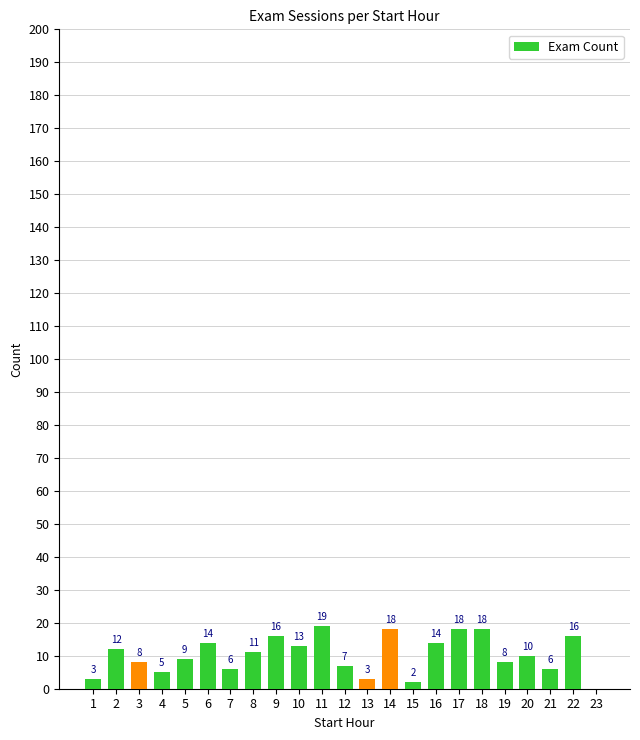

Between 12 and 8, which is larger?

8